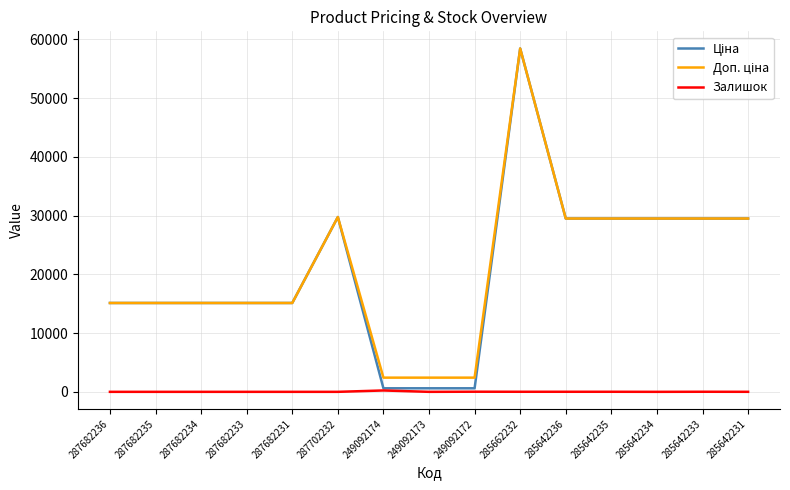

At which category is the sum across all series the highest?

285662232